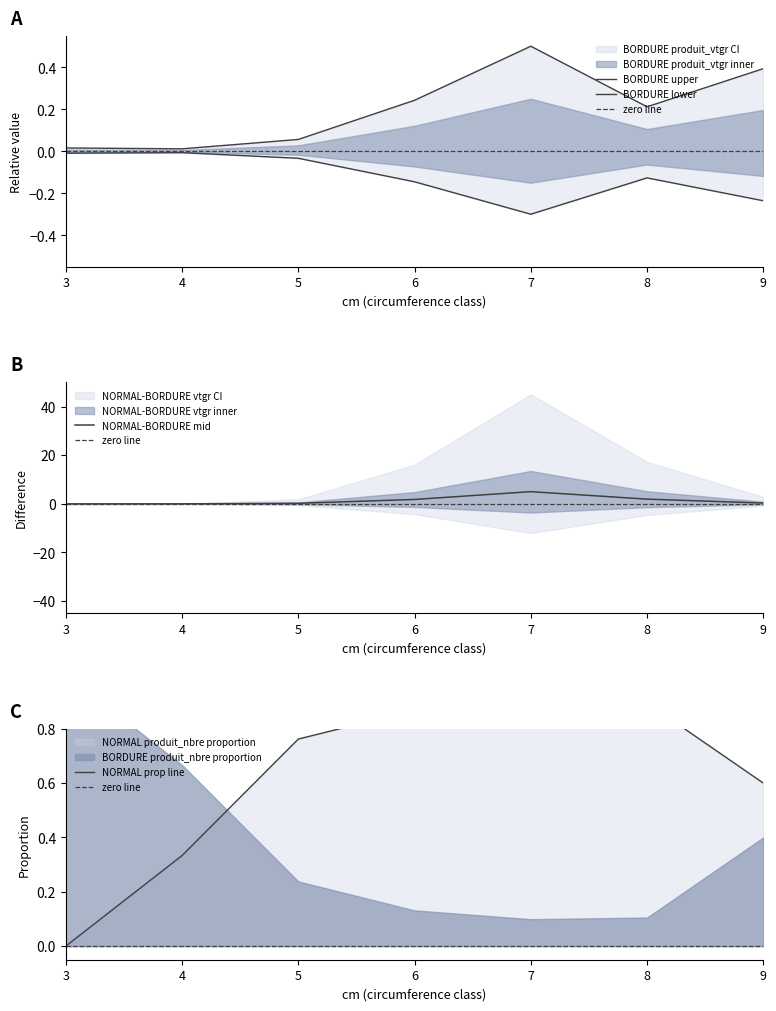

How many categories are shown in the chart?

7